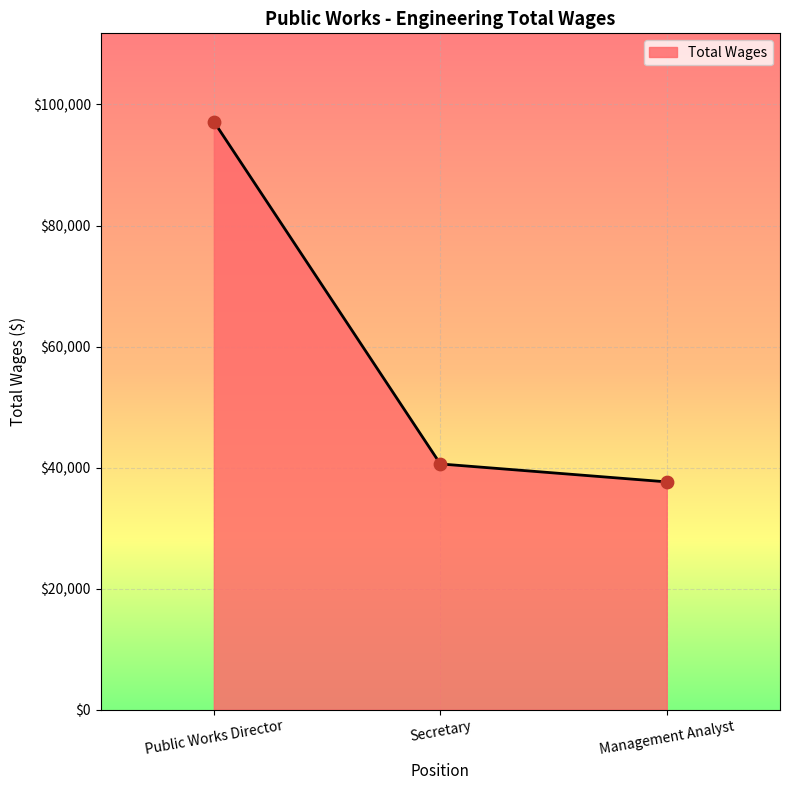

Approximately how many times larger is the value at Management Analyst compared to Secretary?

0.9